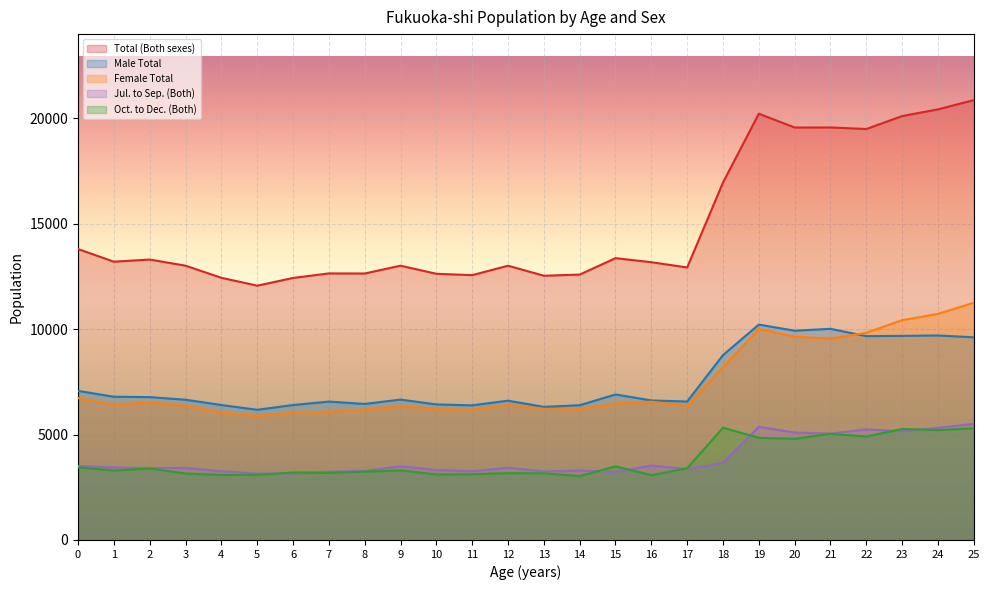

Which series has the largest range (max minus min)?

Total (Both sexes)